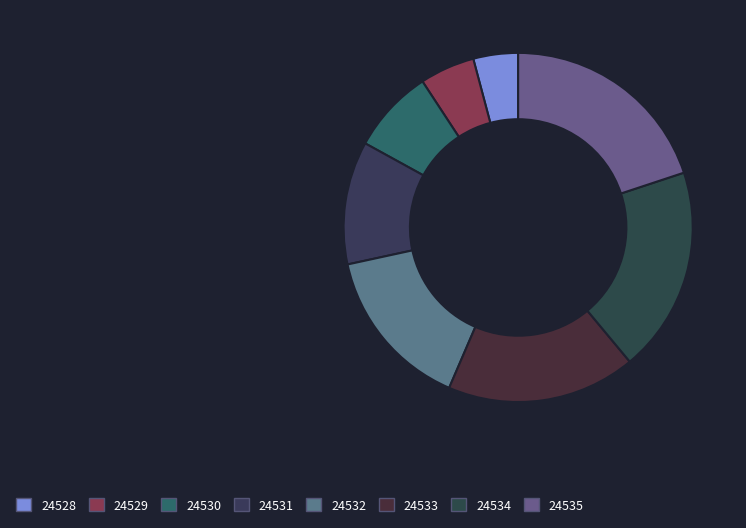

Which category has the smallest portion of the pie?

24528